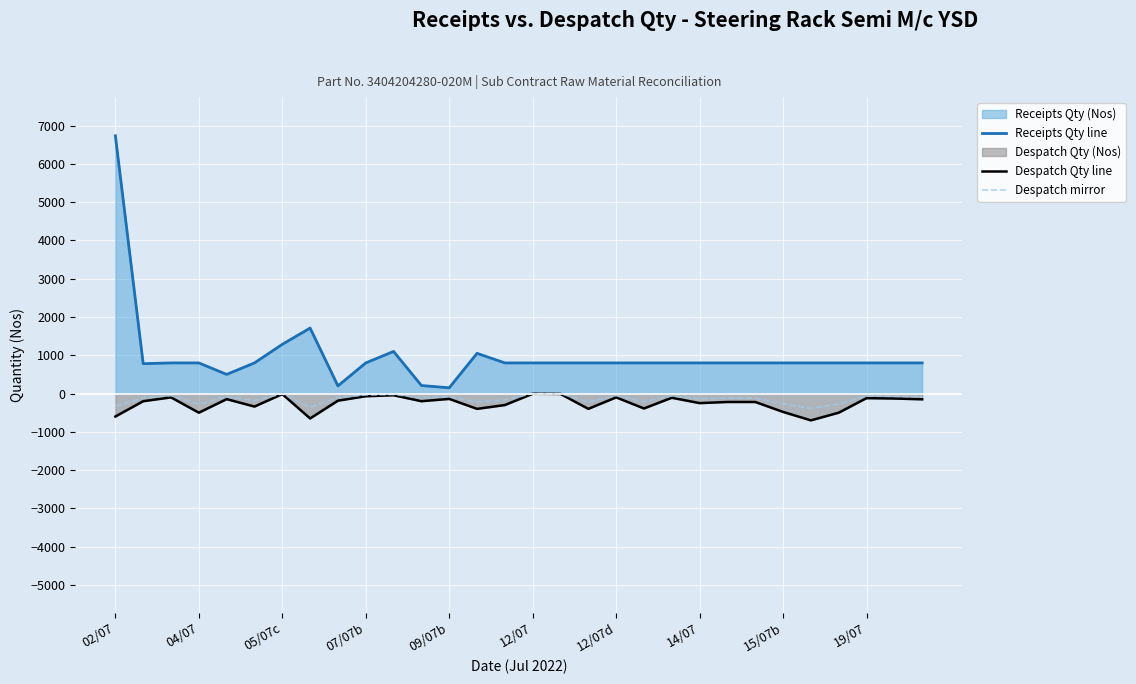

Which category has the lowest value across all series?

25